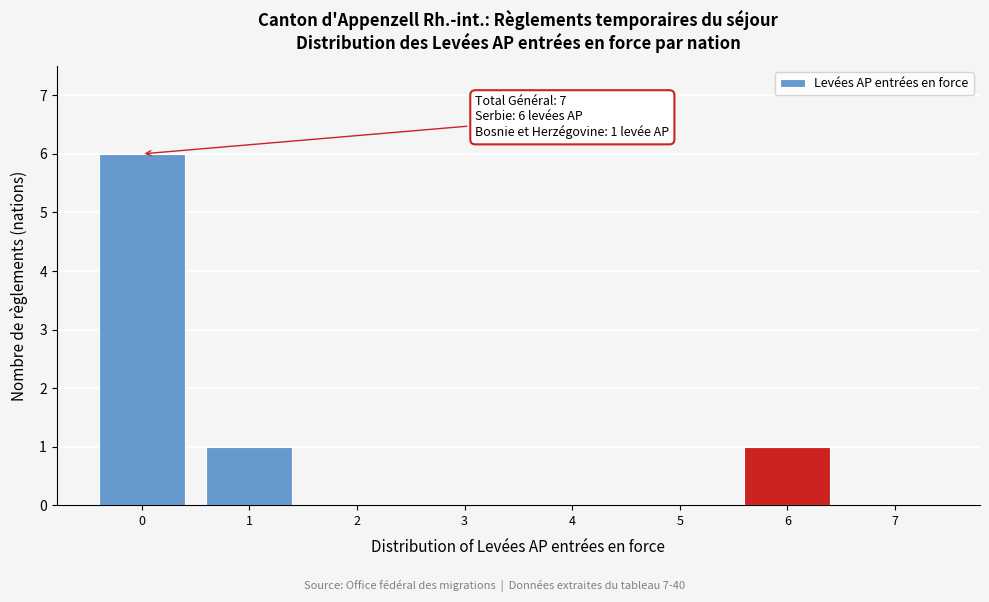

What is the sum of all values?

8